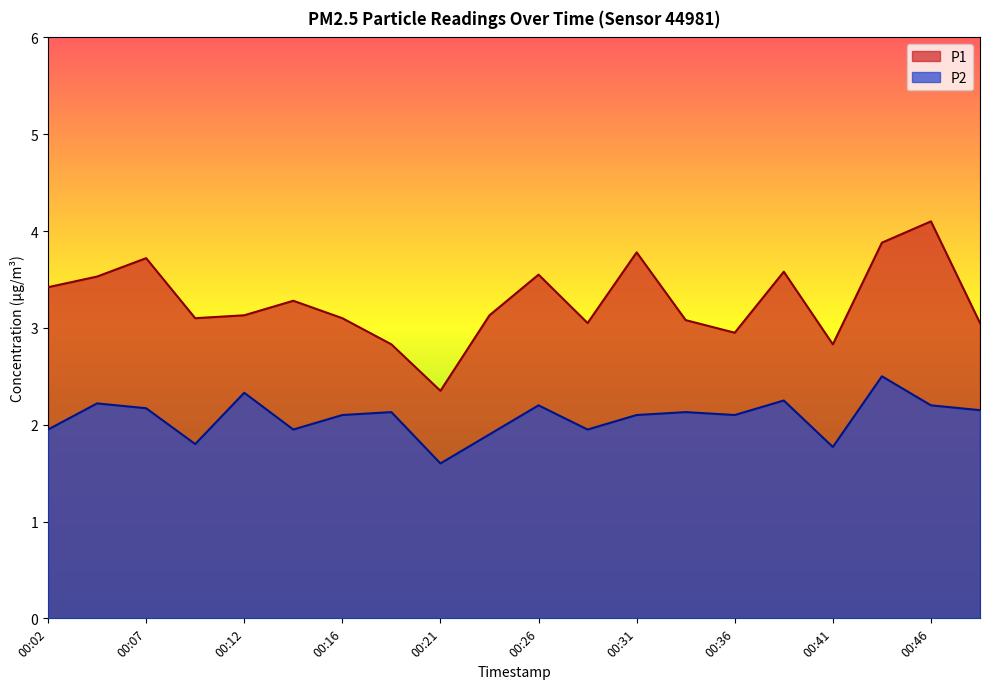

True or false: P1 and P2 intersect in this chart.

False